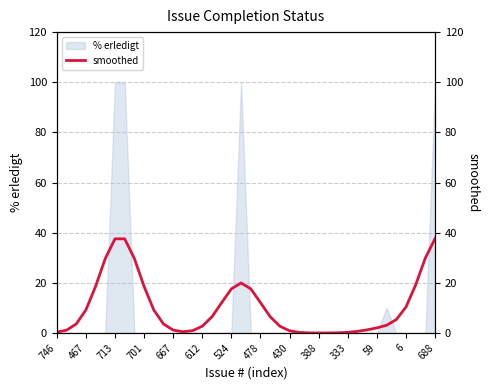

The chart shows a value of 0.1 at 29. True or false?

True